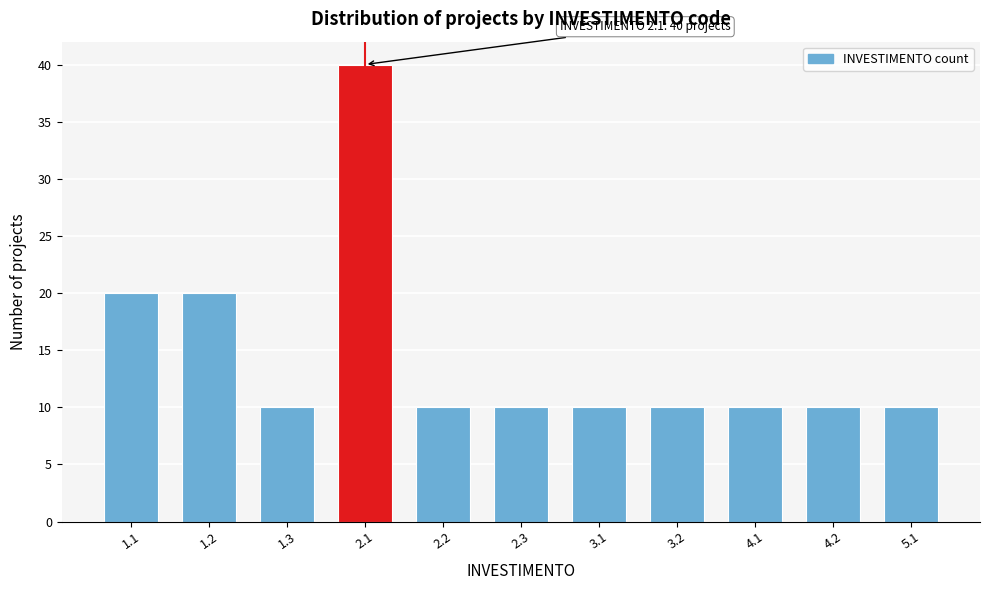

Reading left to right, transcribe all the data shown in this chart.

20	20	10	40	10	10	10	10	10	10	10